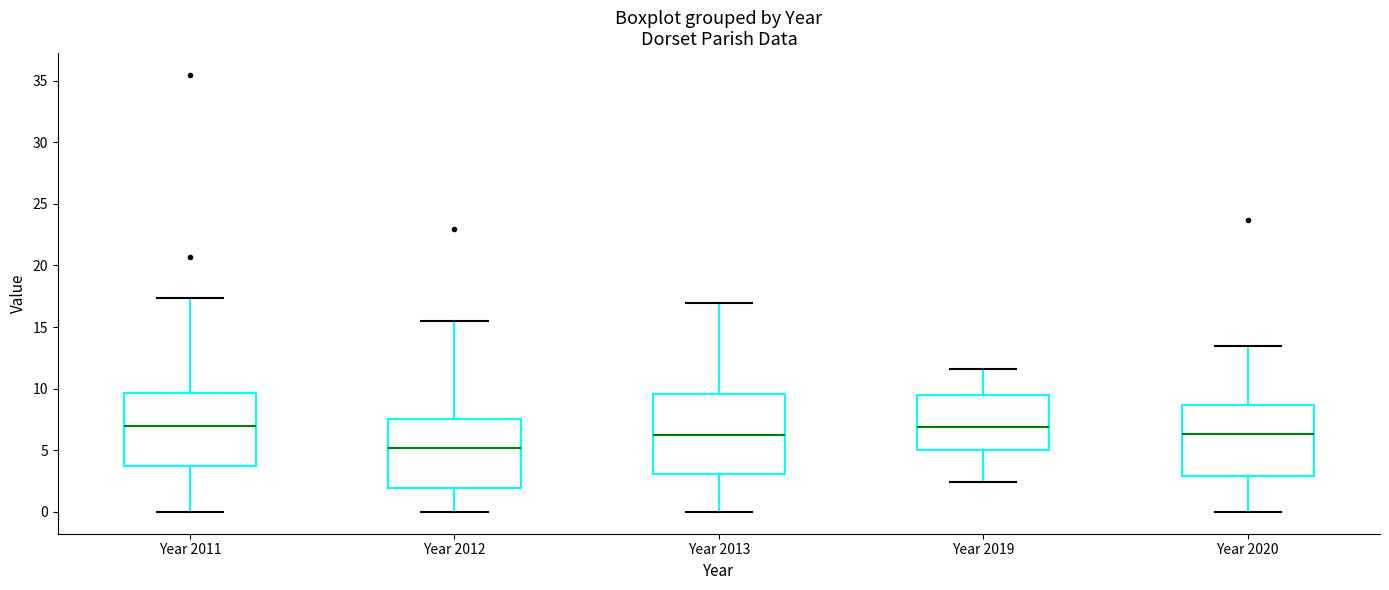

Where does the median line of the box for Year 2019 sit on the y-axis? The values are not printed on the chart, so give them approximately, as read against the axis.

7.0